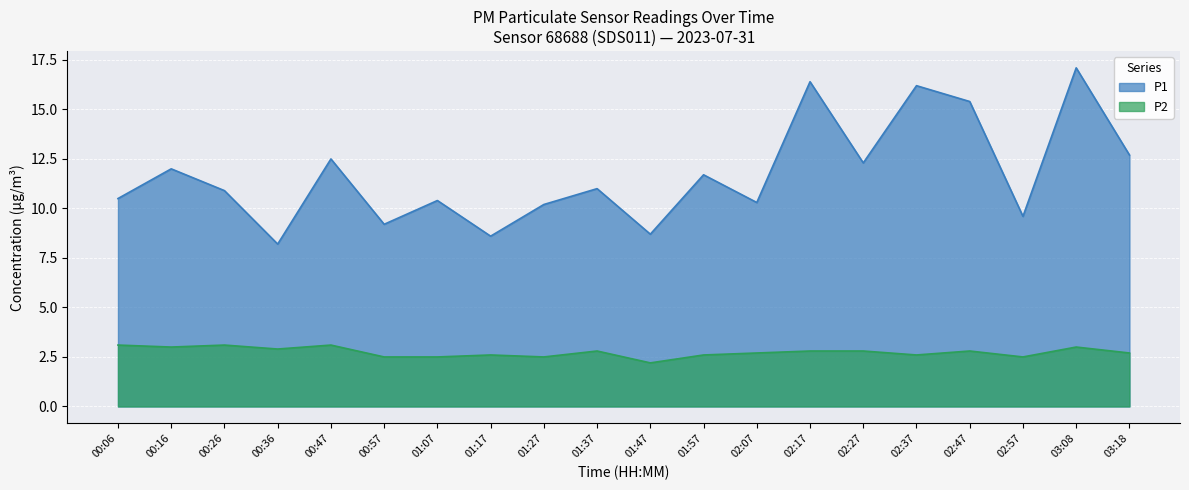

Is it true that P2 equals 2.8 at 02:17?

True